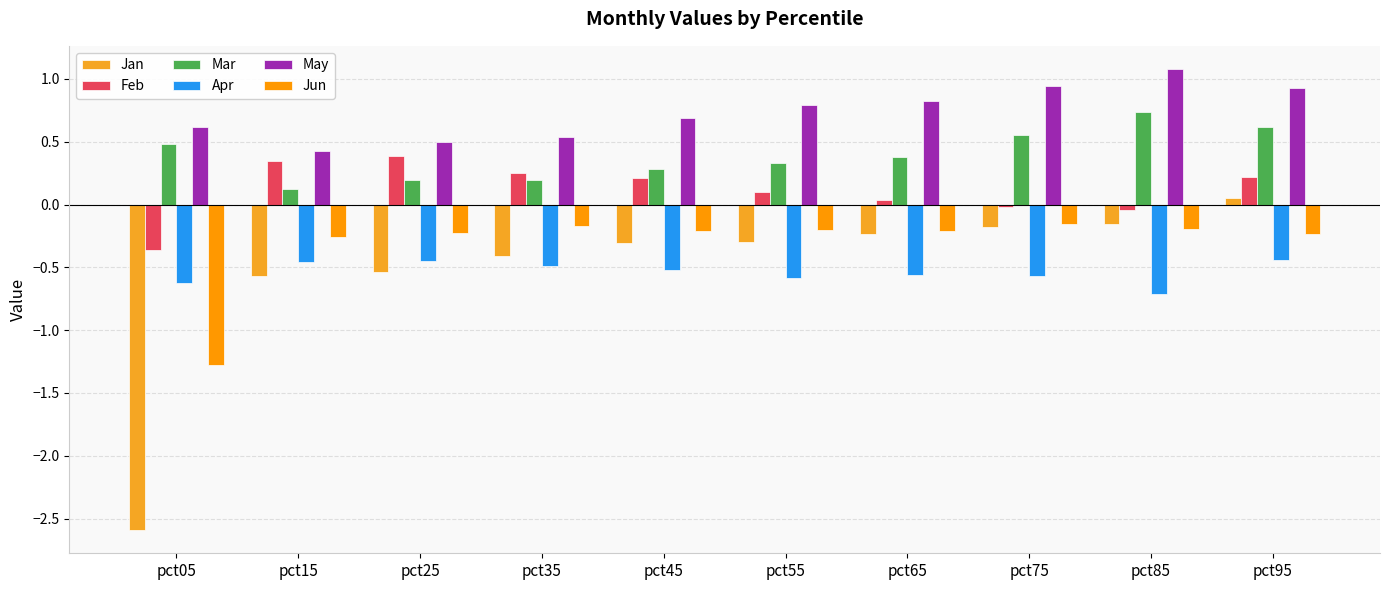

Reading left to right, what are all the values shown in this chart?

Jan: -2.6	-0.6	-0.5	-0.4	-0.3	-0.3	-0.2	-0.2	-0.2	0.1
Feb: -0.4	0.3	0.4	0.3	0.2	0.1	0.0	-0.0	-0.0	0.2
Mar: 0.5	0.1	0.2	0.2	0.3	0.3	0.4	0.6	0.7	0.6
Apr: -0.6	-0.5	-0.4	-0.5	-0.5	-0.6	-0.6	-0.6	-0.7	-0.4
May: 0.6	0.4	0.5	0.5	0.7	0.8	0.8	0.9	1.1	0.9
Jun: -1.3	-0.3	-0.2	-0.2	-0.2	-0.2	-0.2	-0.2	-0.2	-0.2